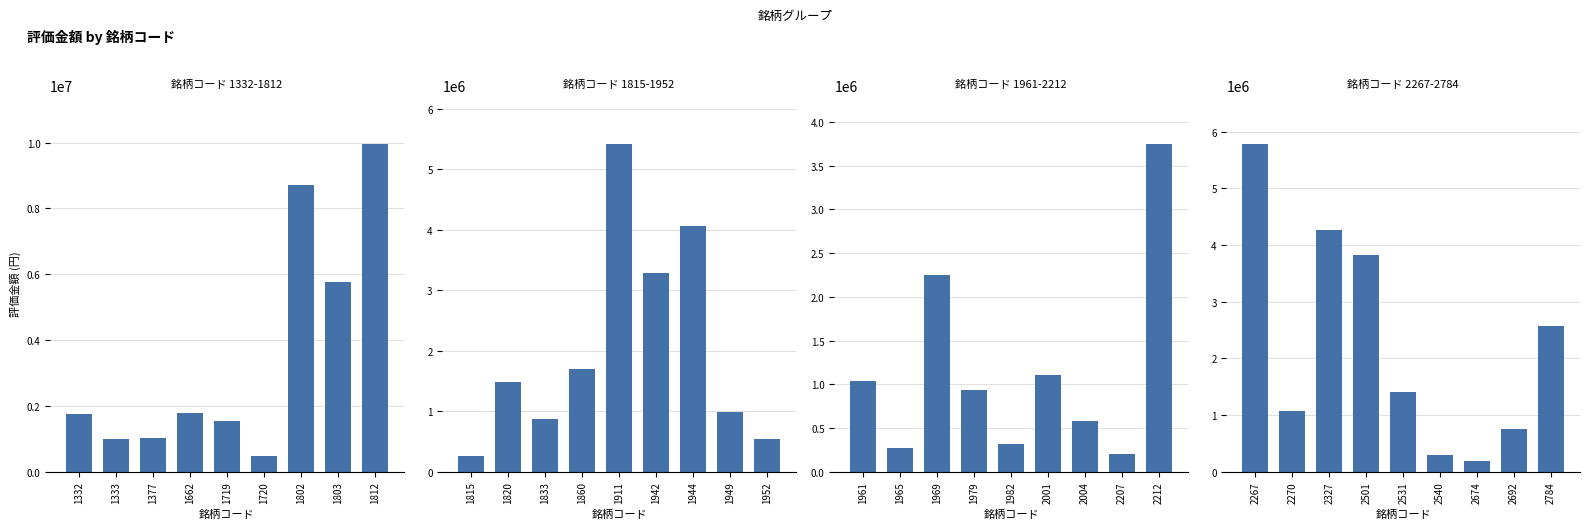

Are the bars grouped side by side (vs. stacked)?

Yes